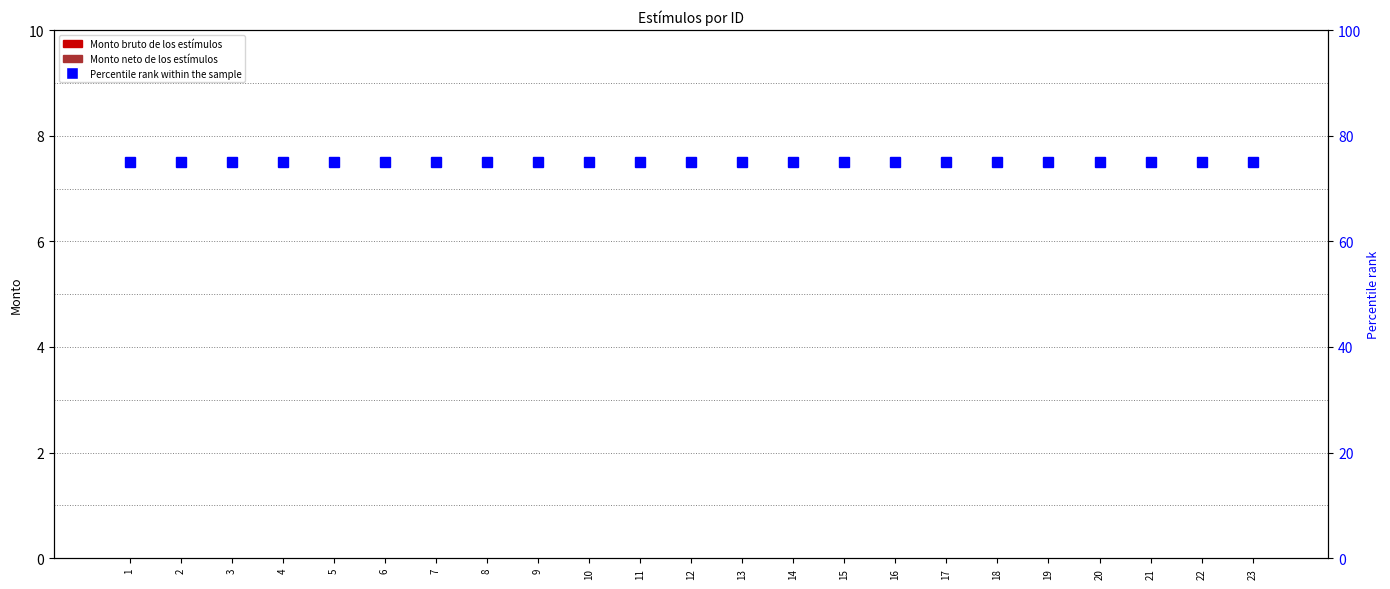

What is the value of the Percentile rank within the sample bar at the 18th from the left?

75